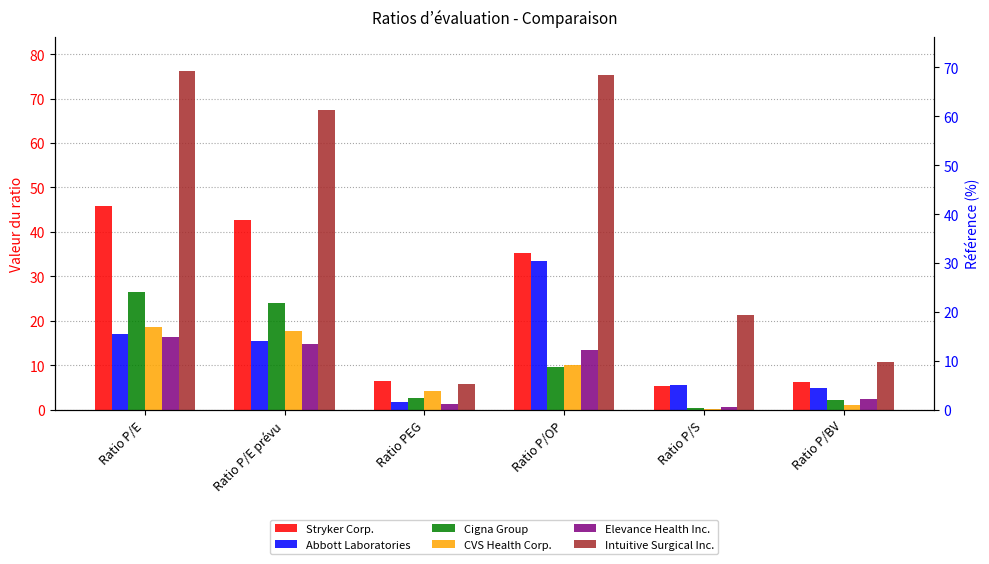

Are the bars horizontal?

No